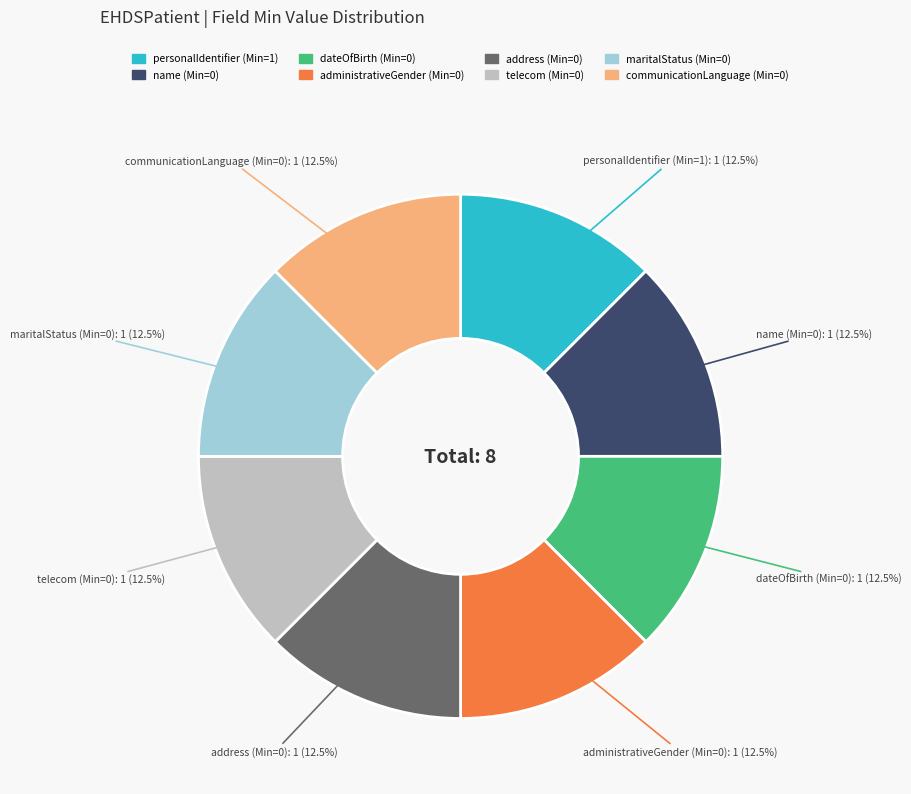

Is there a majority slice in this chart?

No